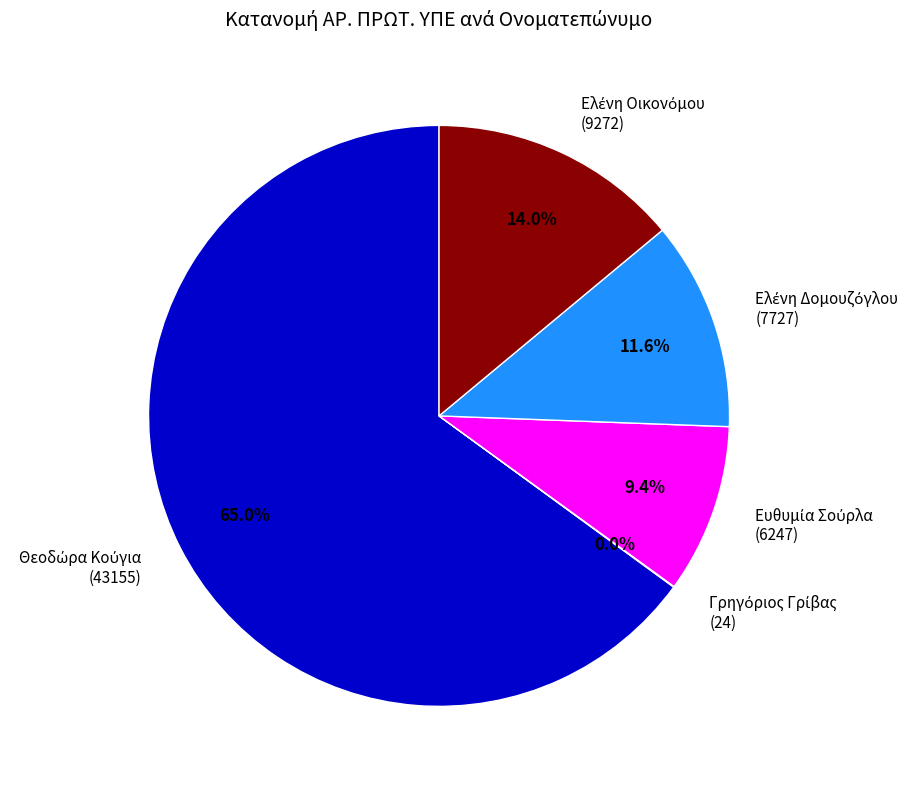

Is there any slice that represents more than half of the pie?

Yes